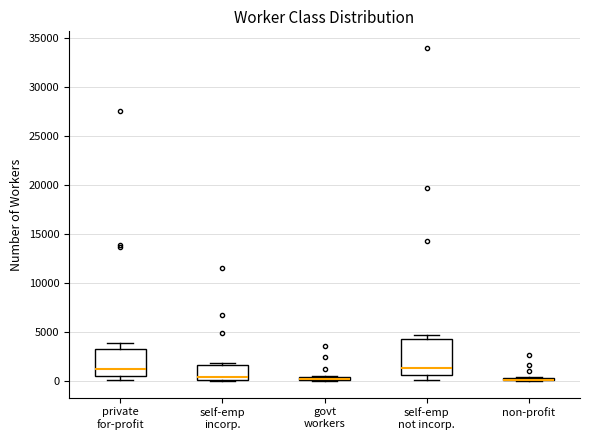

Where is the lower edge of the box for non-profit on the y-axis? The values are not printed on the chart, so give them approximately, as read against the axis.

0